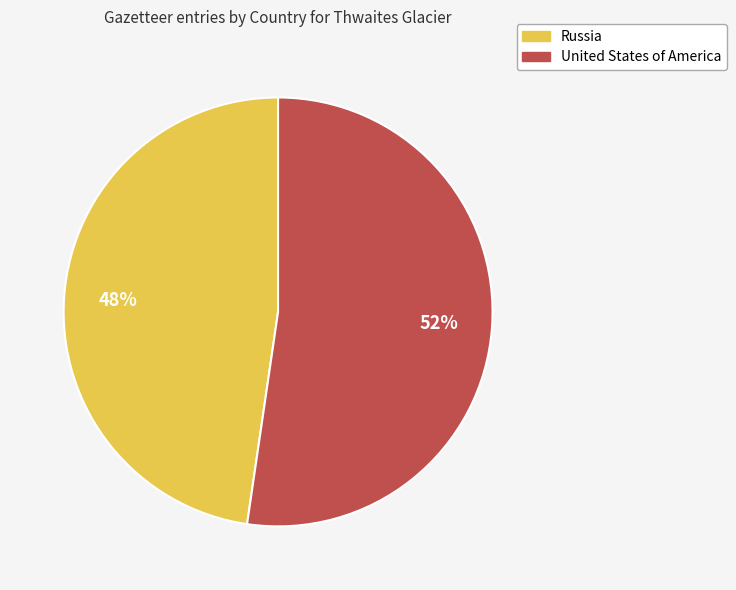

Is it true that United States of America is 52% of the pie?

True